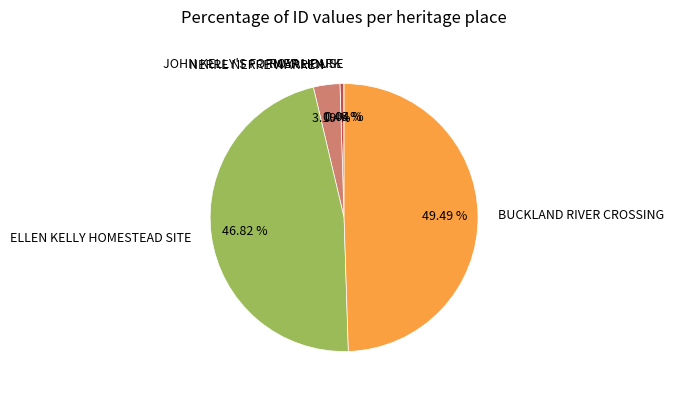

How much of the chart is everything except ELLEN KELLY HOMESTEAD SITE?

53.2%